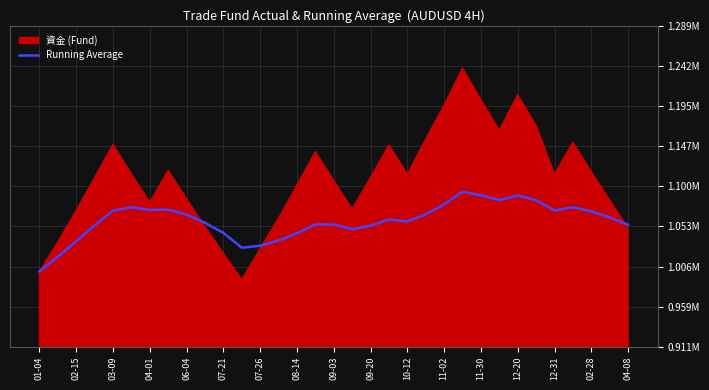

What is the difference between the maximum and minimum values?

93741.4